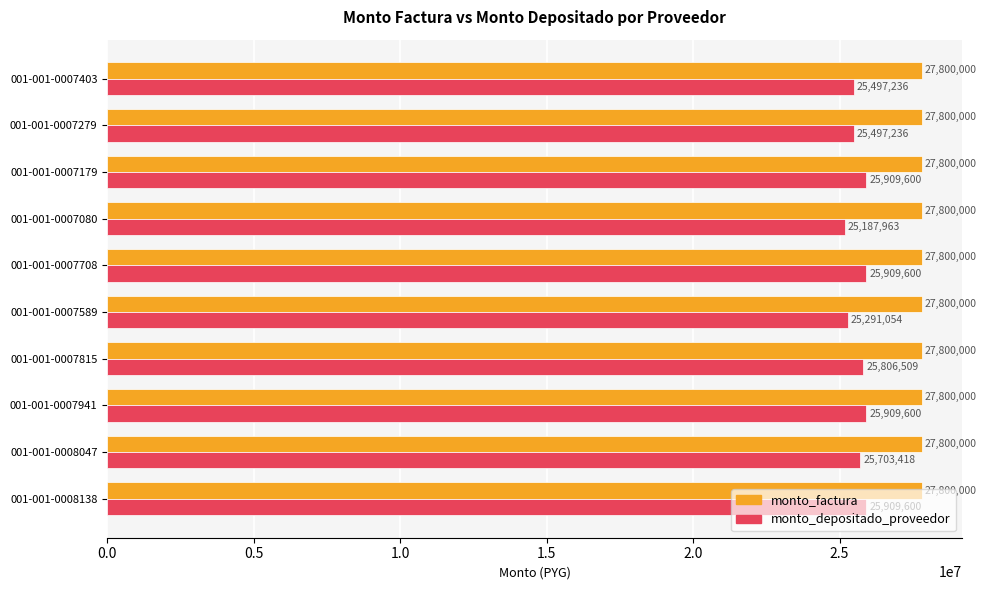

What is the average value of the monto_factura series?

27800000